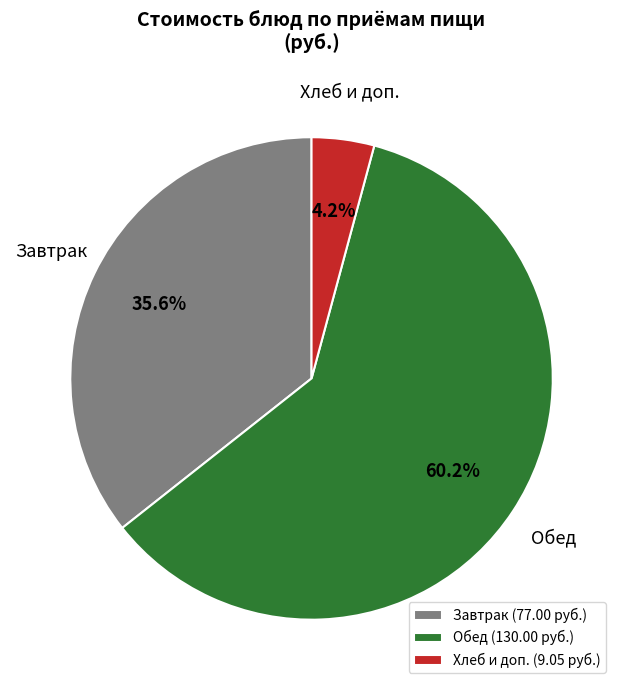

How much of the chart is everything except Хлеб и доп. (9.05 руб.)?

95.8%